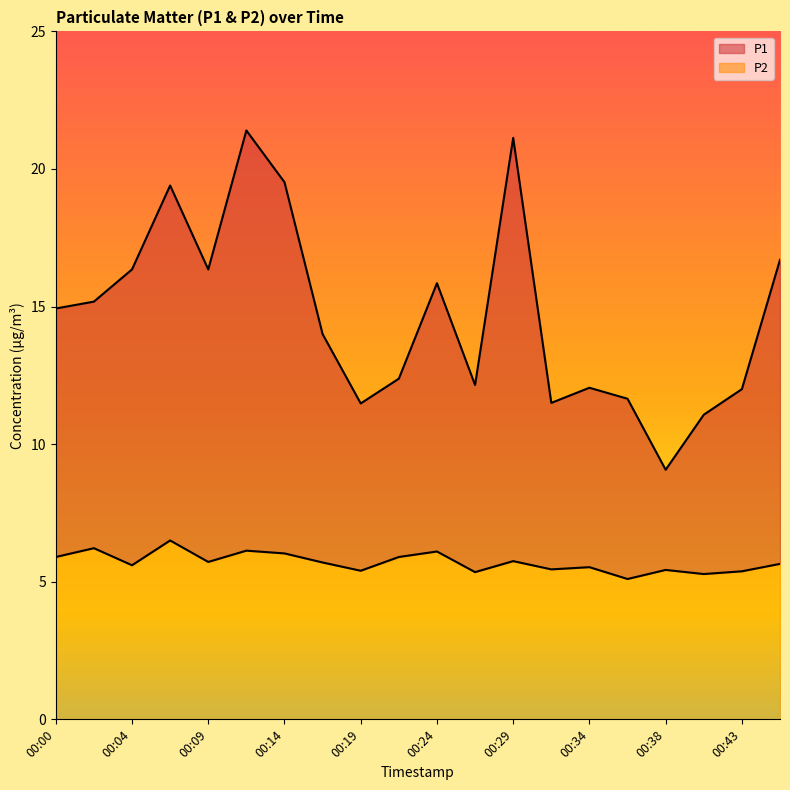

What is the spread (max minus min) of values at 00:43?

6.6